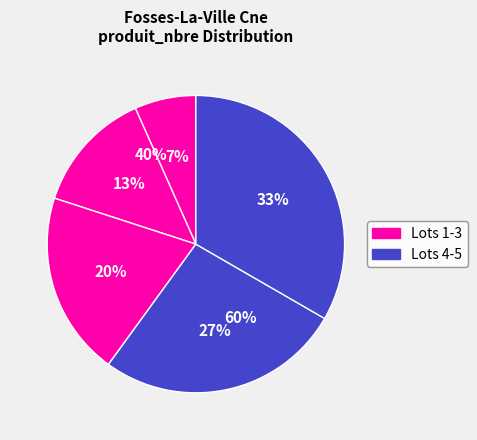

Is there a majority slice in this chart?

No